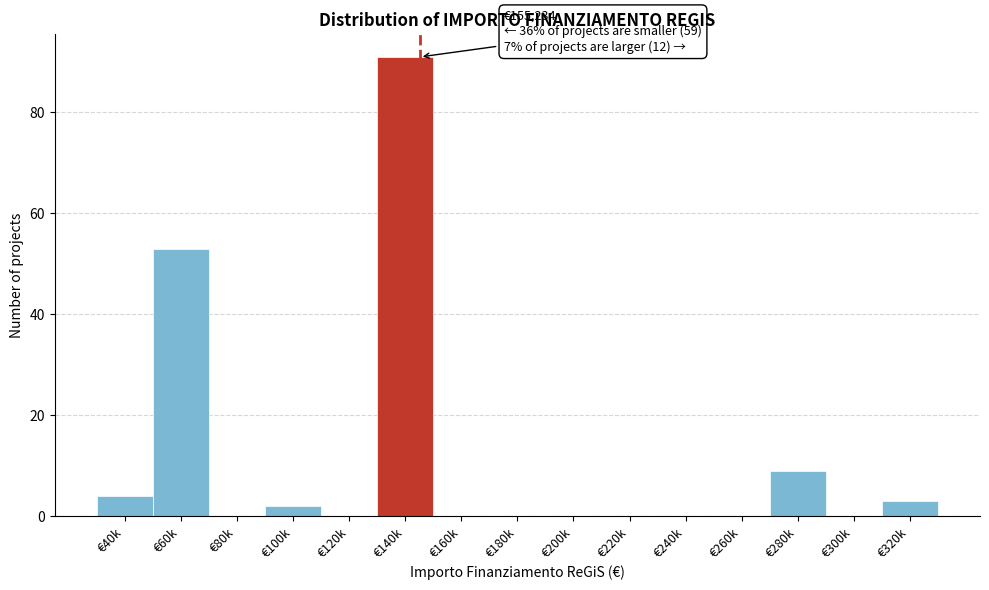

Reading left to right, transcribe all the data shown in this chart.

€40k=4	€60k=53	€80k=0	€100k=2	€120k=0	€140k=91	€160k=0	€180k=0	€200k=0	€220k=0	€240k=0	€260k=0	€280k=9	€300k=0	€320k=3